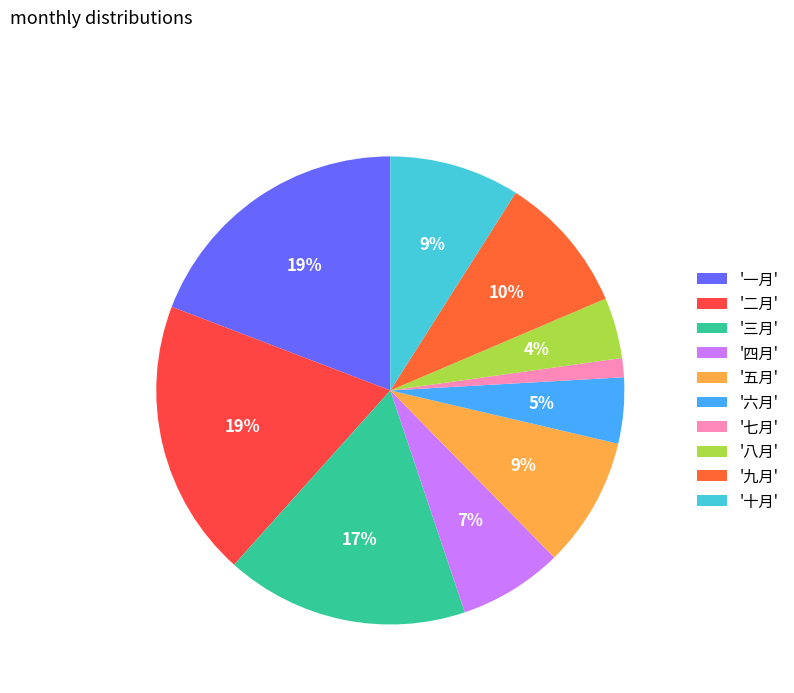

What is the largest slice in the pie chart?

一月